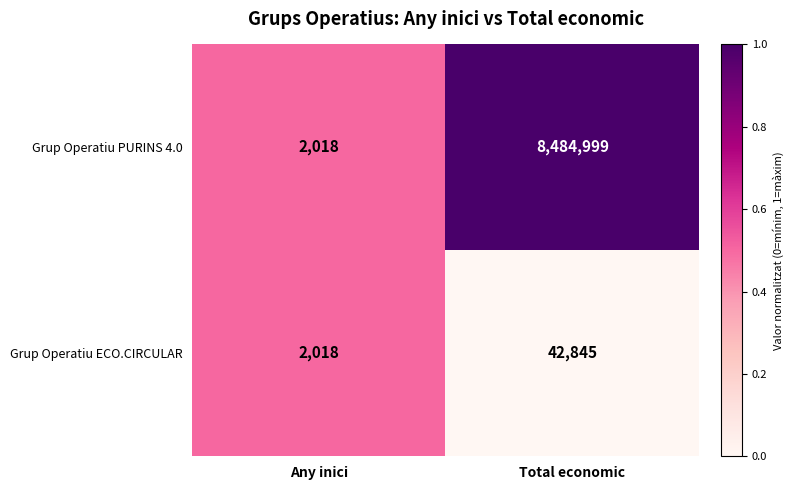

What is the sum of all Grup Operatiu PURINS 4.0 values?

8487017